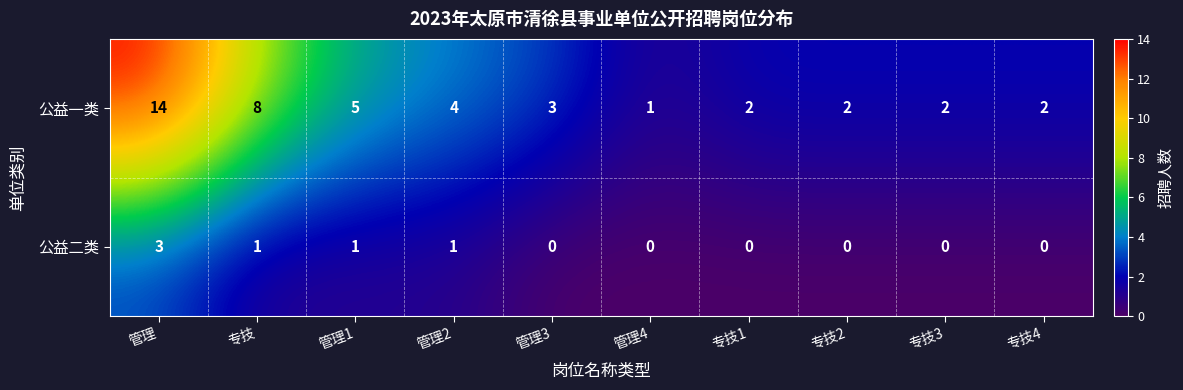

Reading left to right, what are all the values shown in this chart?

公益一类: 14	8	5	4	3	1	2	2	2	2
公益二类: 3	1	1	1	0	0	0	0	0	0